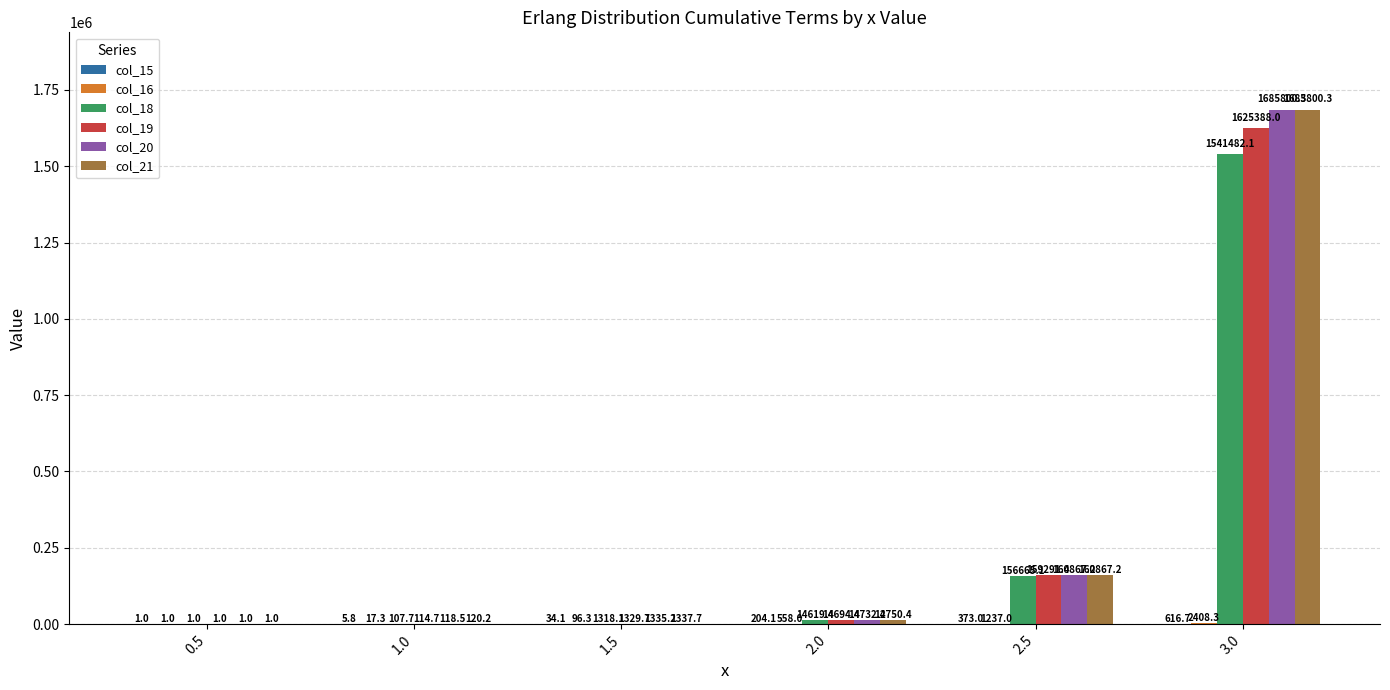

Where does the col_21 series first go above 14750?

2.0